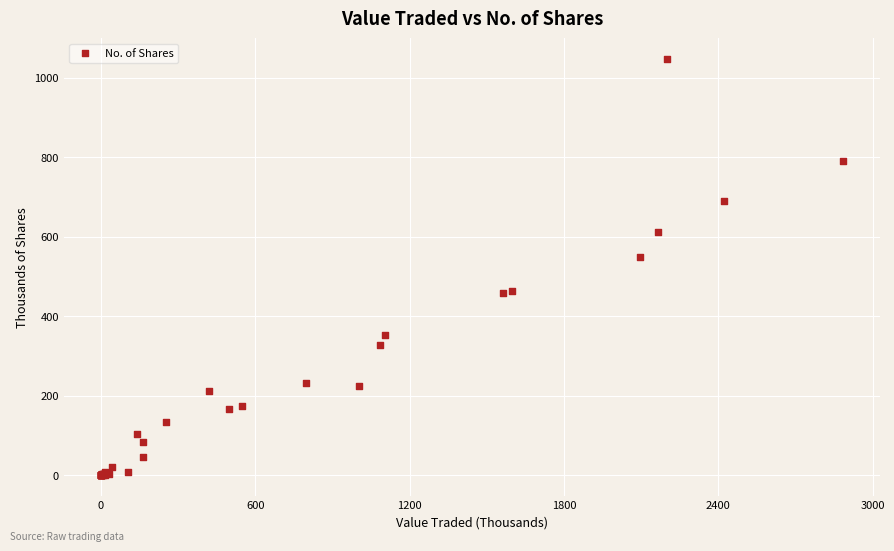

What Y value in the scatter plot is closest to 523?

549.1